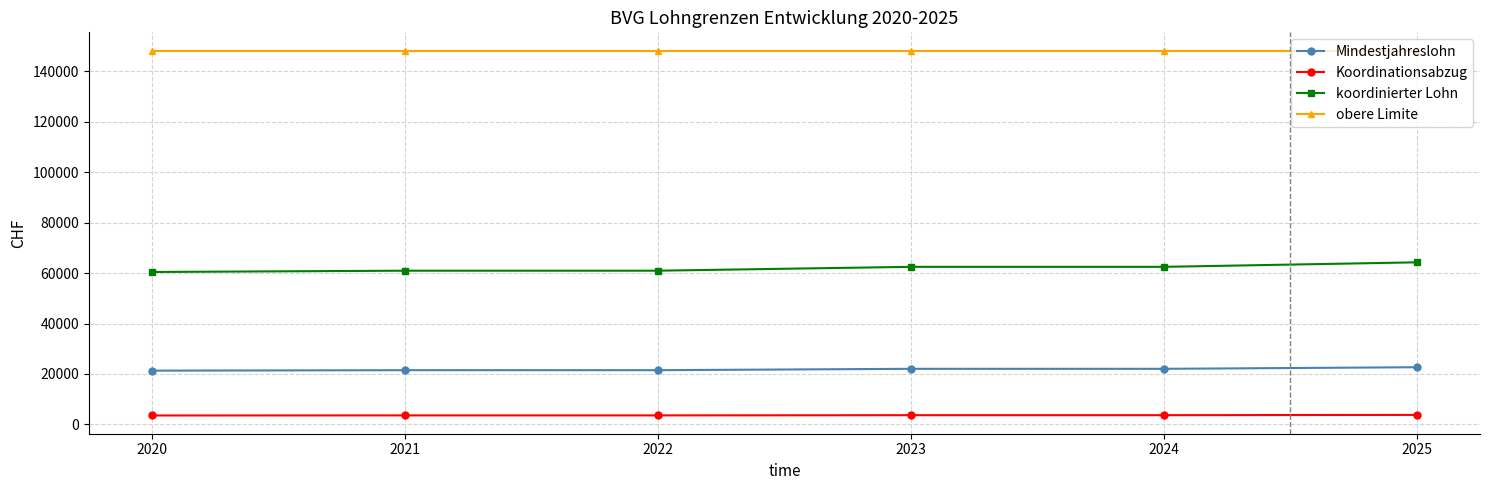

What is the minimum value shown in the chart?

3555